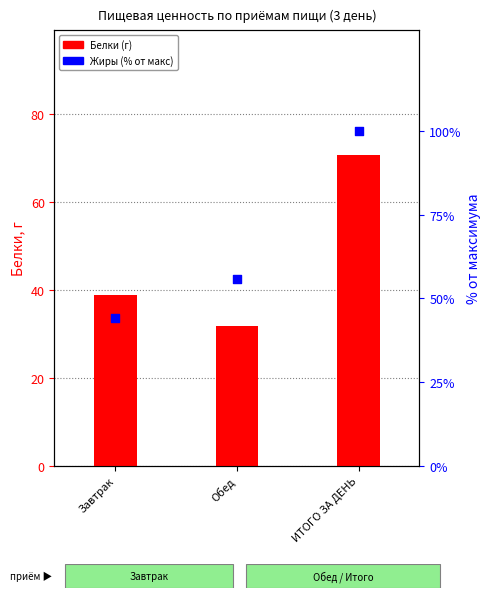

At how many categories does at least one series exceed 41?

3